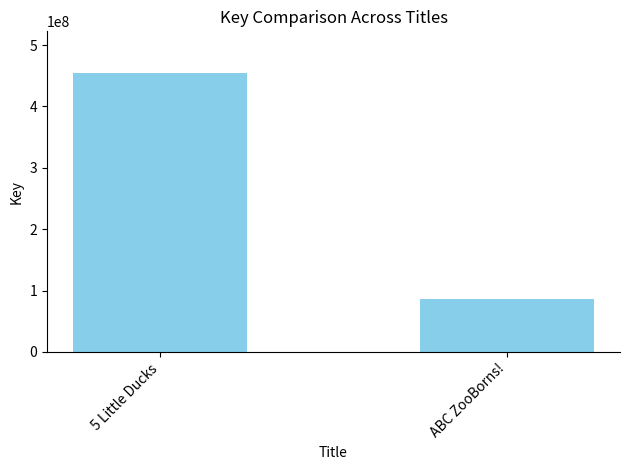

What position from the left is ABC ZooBorns!?

2